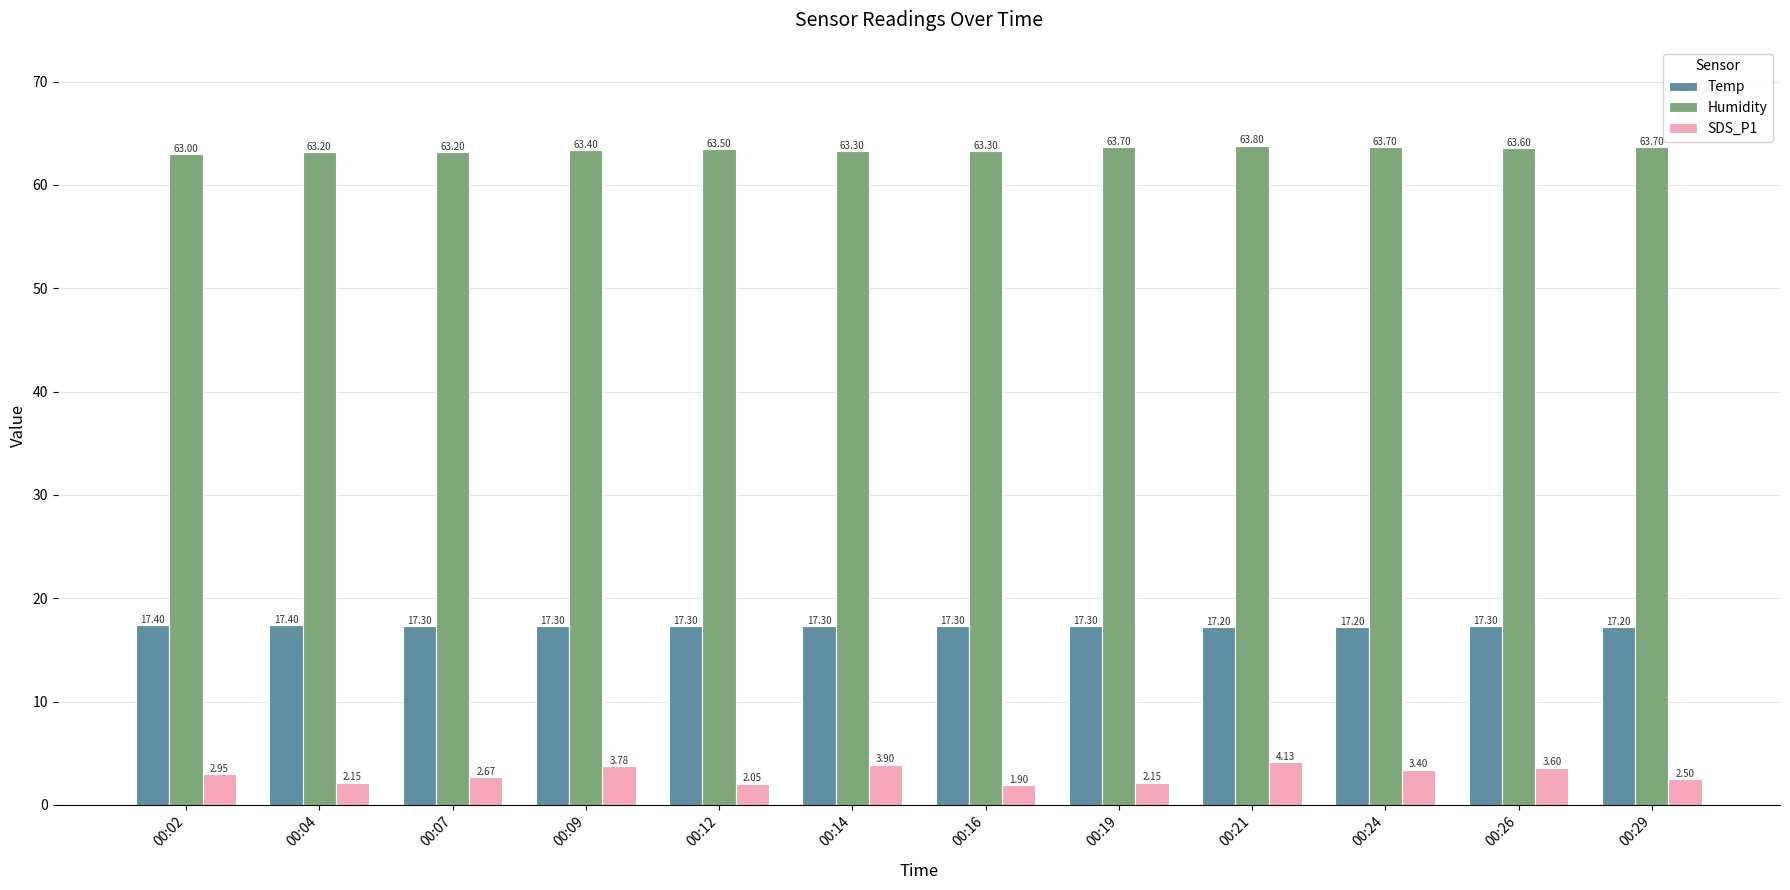

How many data points in SDS_P1 are above 2?

11